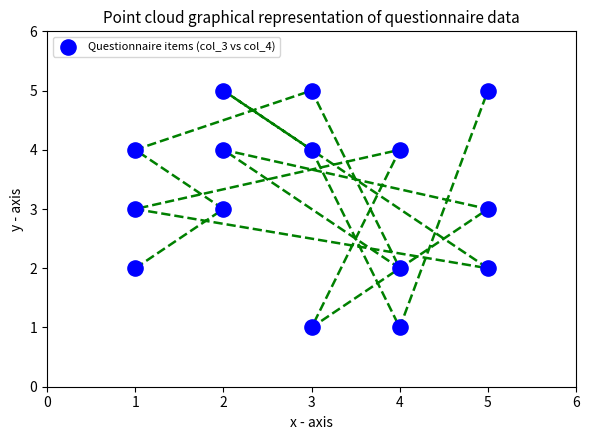

What is the range of X values (max minus min)?

4